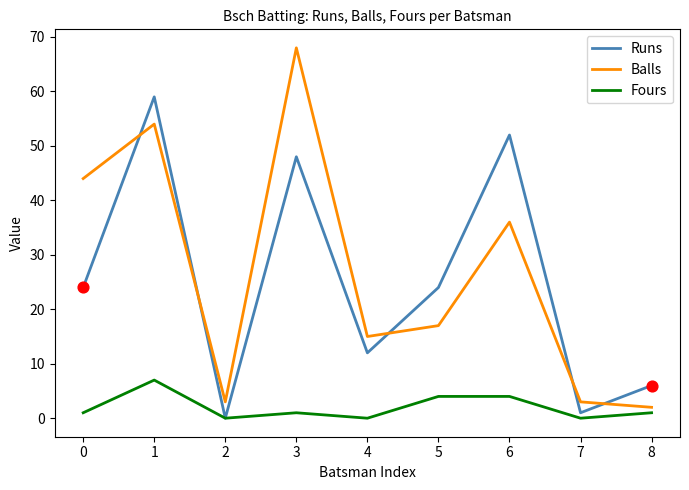

Which series has the largest range (max minus min)?

Balls